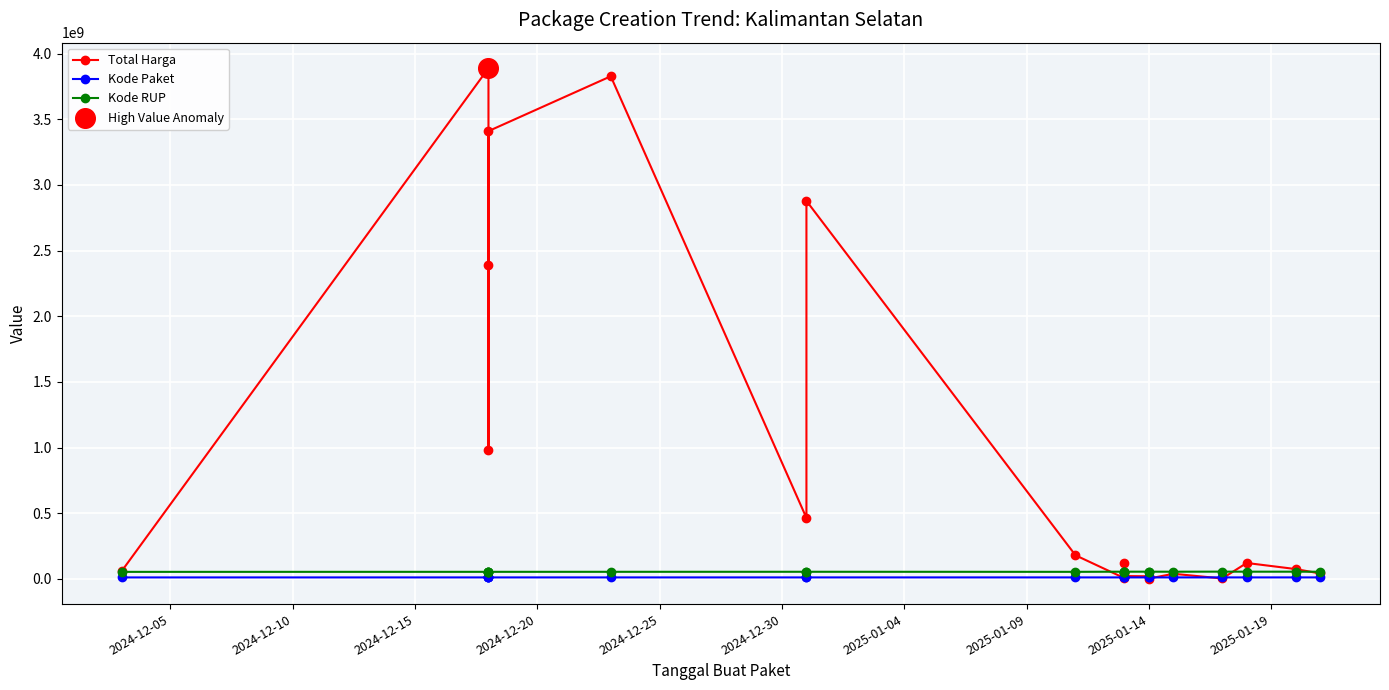

What are all the series names shown in the legend?

Total Harga, Kode Paket, Kode RUP